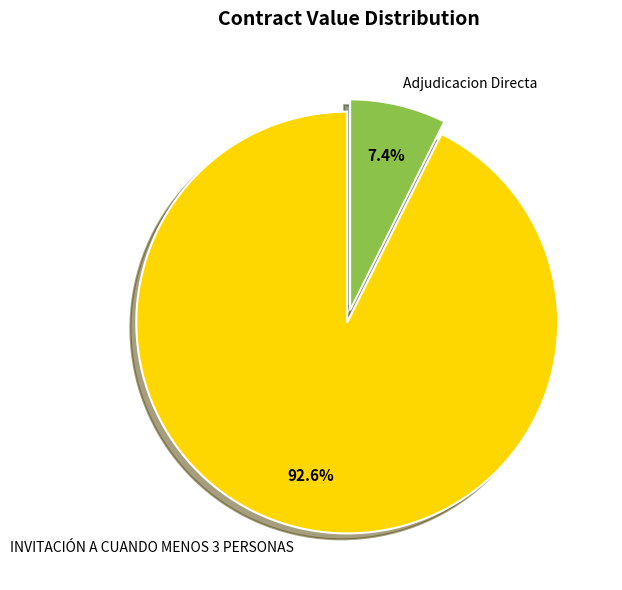

To the nearest percent, what portion does Adjudicacion Directa represent?

7%